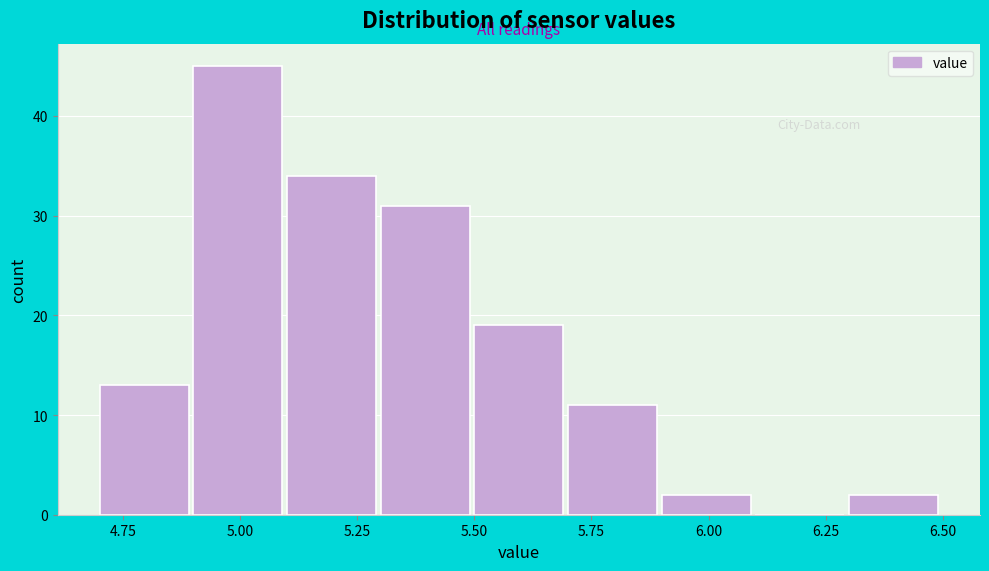

How tall is the bar that spans 5.7 to 5.9 on the x-axis? The values are not printed on the chart, so give them approximately, as read against the axis.

11